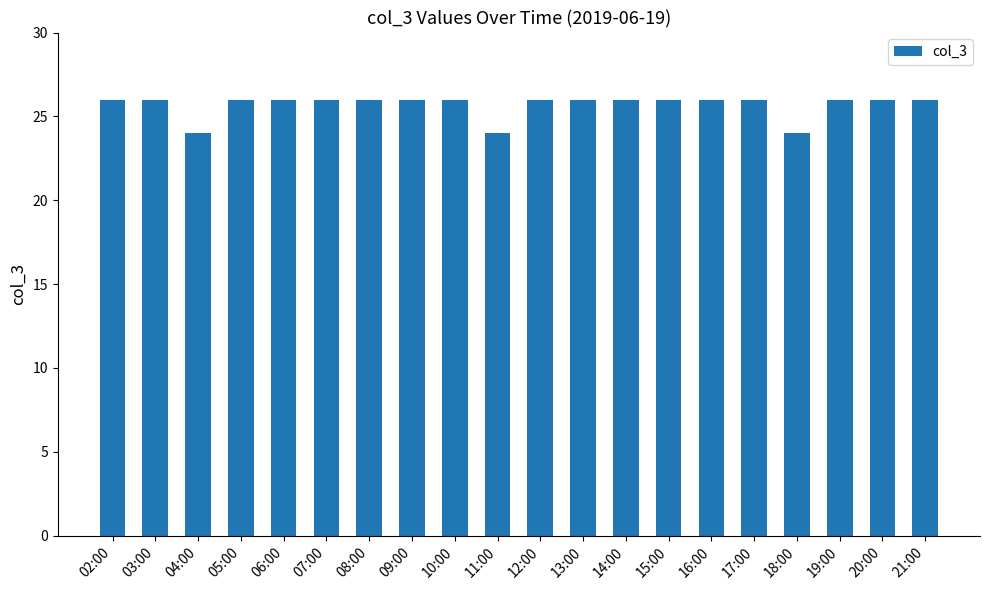

The chart shows a value of 43 at 15:00. True or false?

False